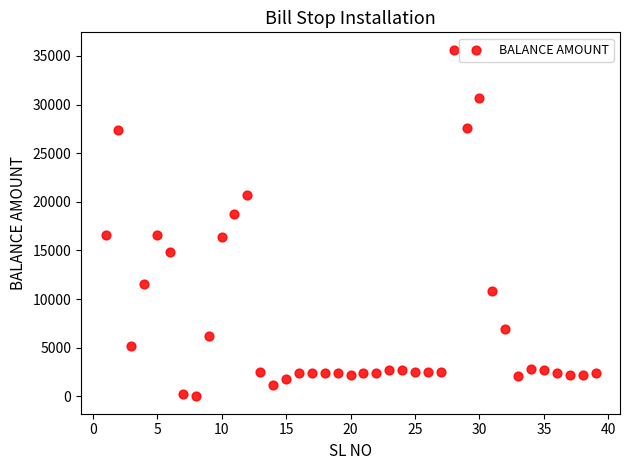

What is the range of Y values (max minus min)?

35648